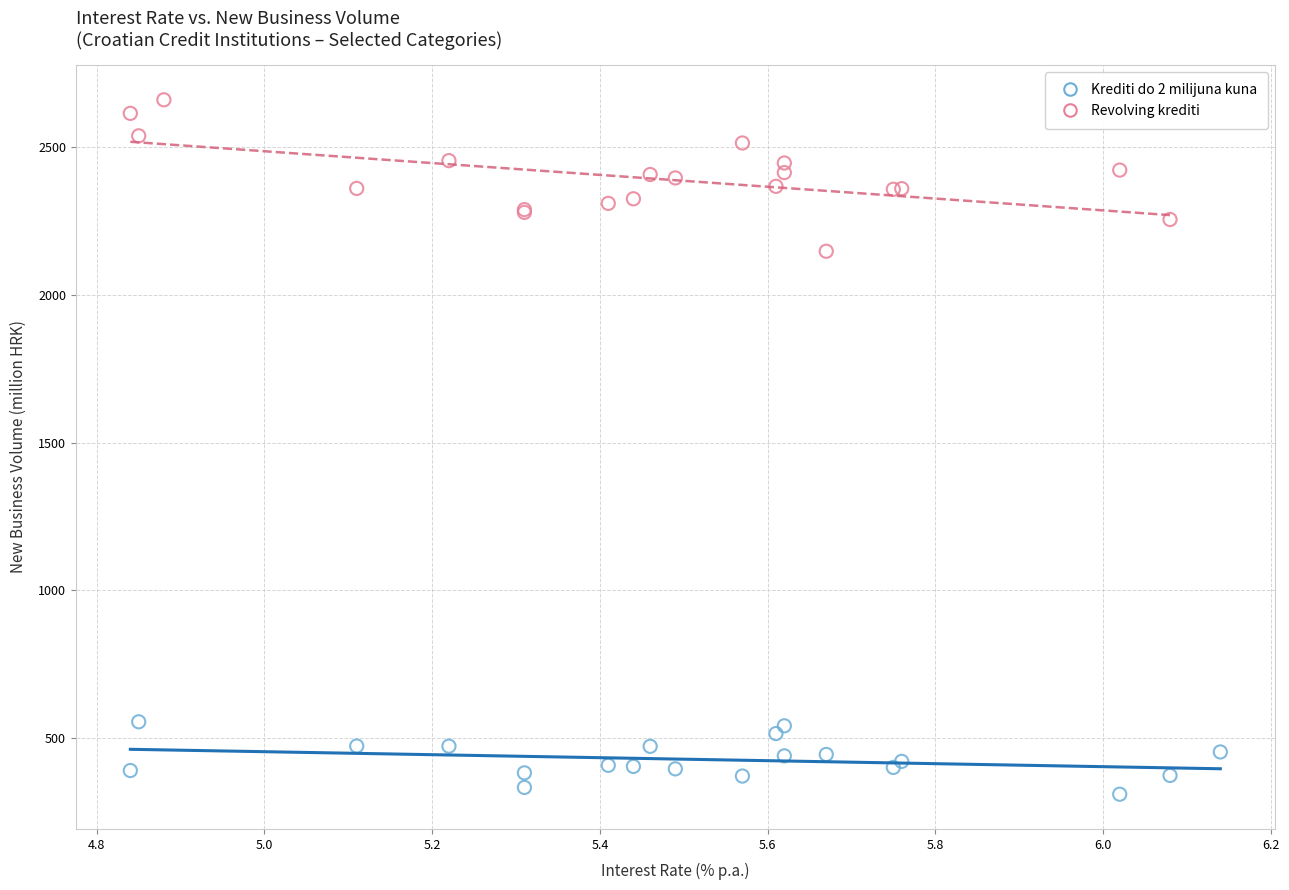

Which series reaches the minimum Y coordinate?

Krediti do 2 milijuna kuna